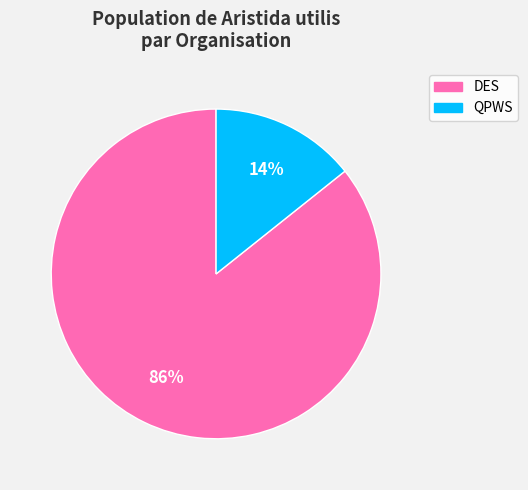

Count the number of slices in the pie.

2